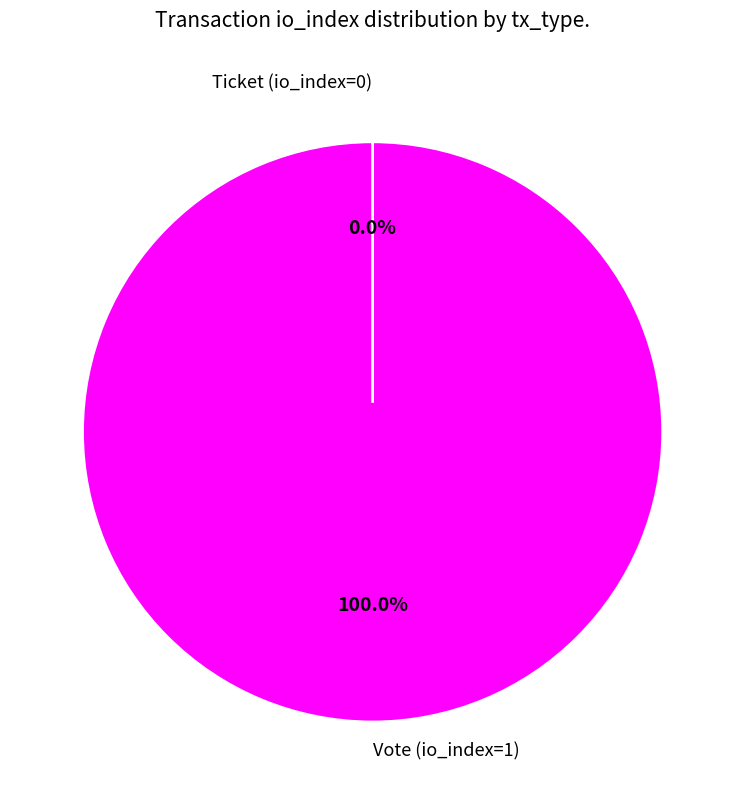

Count the number of slices in the pie.

2